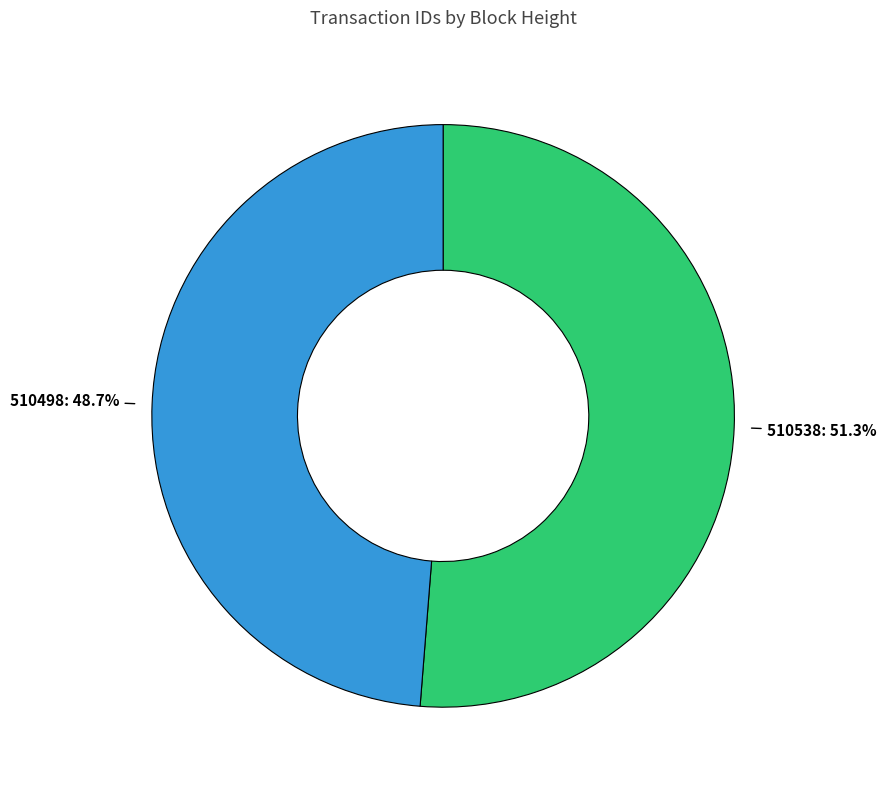

What percentage is the 510538 slice, to the nearest percent?

51%